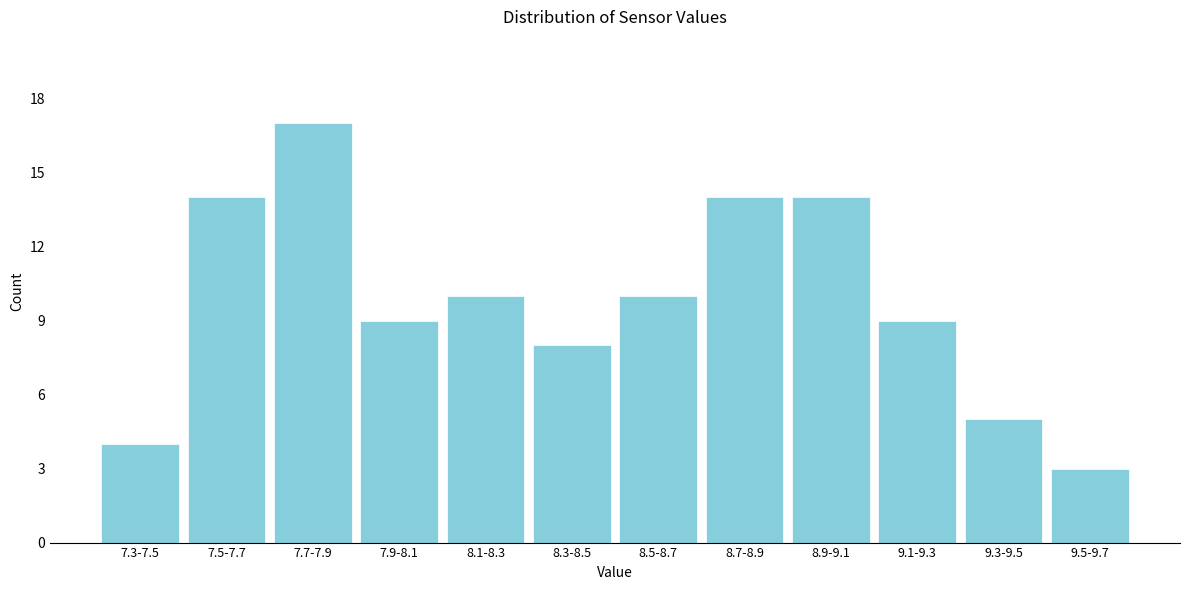

Reading right to left, what are all the values shown in this chart?

3	5	9	14	14	10	8	10	9	17	14	4